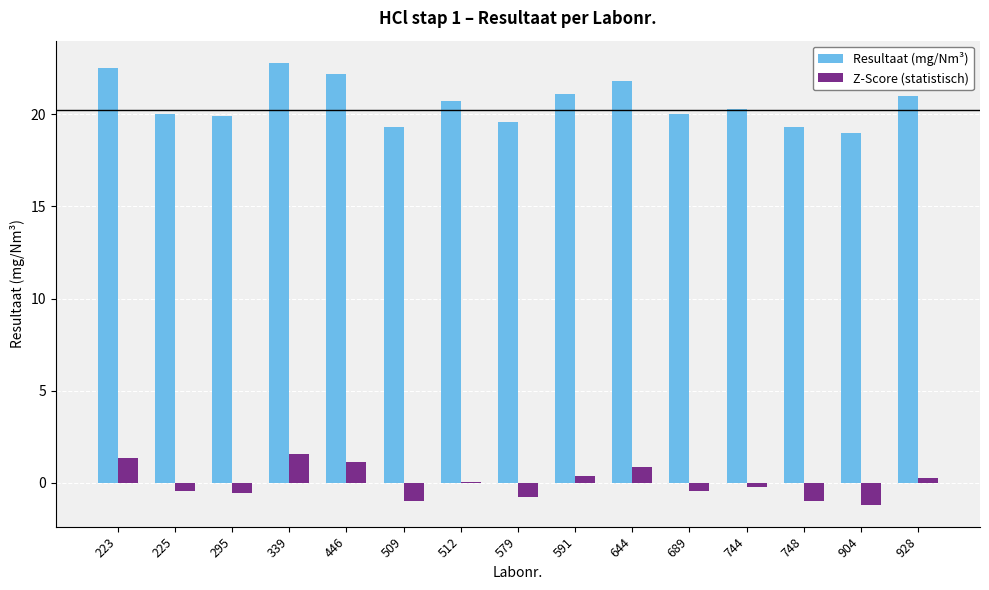

Is the value of Resultaat (mg/Nm³) at 744 greater than the value of Z-Score (statistisch) at 295?

Yes